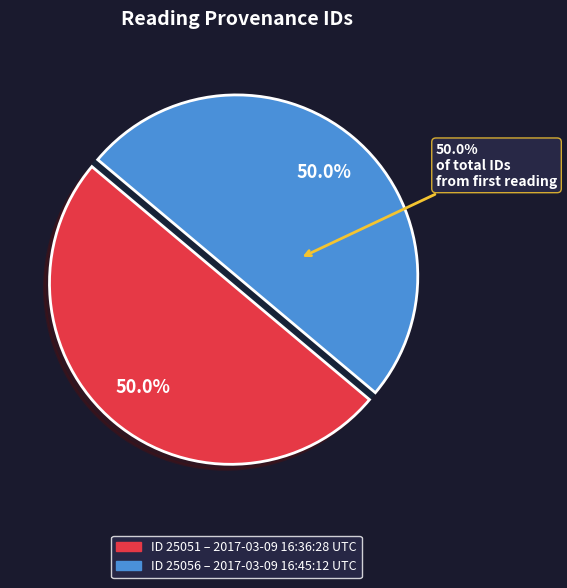

Which has a higher value, 2017-03-09 16:36:28 UTC or 2017-03-09 16:45:12 UTC?

2017-03-09 16:45:12 UTC